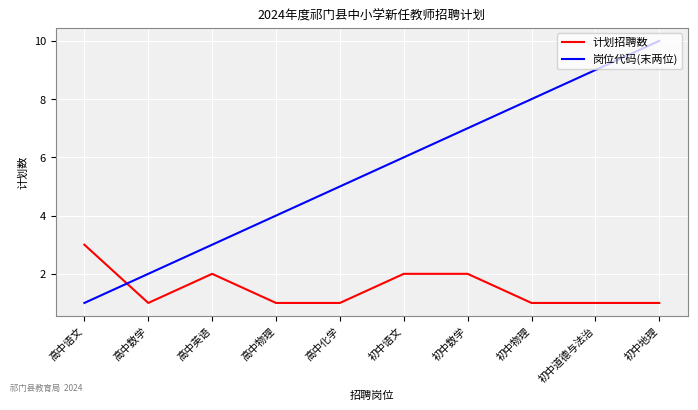

What is the difference between the second highest and second lowest values in the 岗位代码(末两位) series?

7